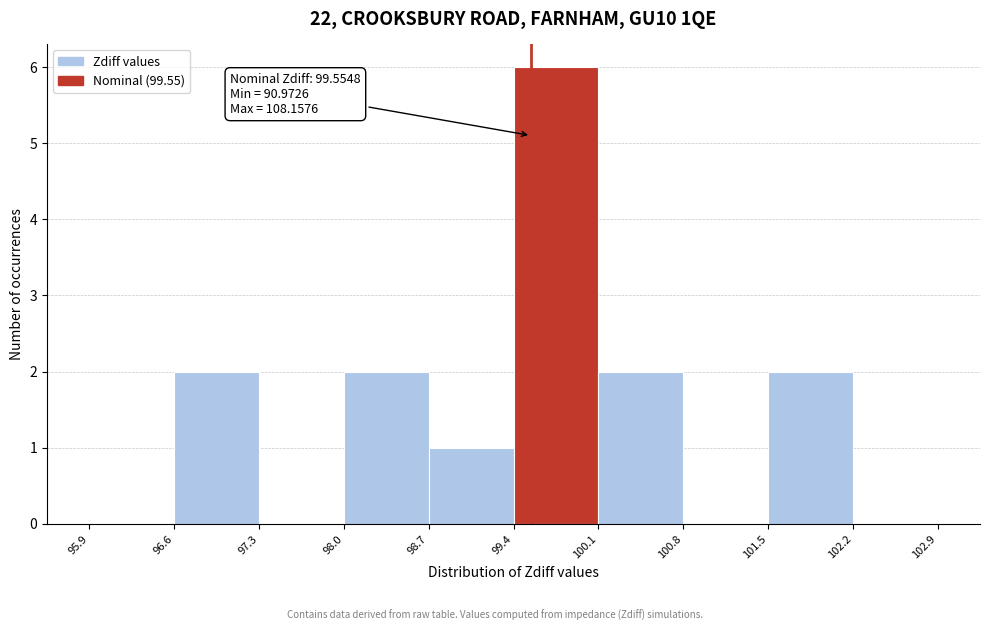

Over which range of the x-axis is the bar tallest?

99.4 to 100.1